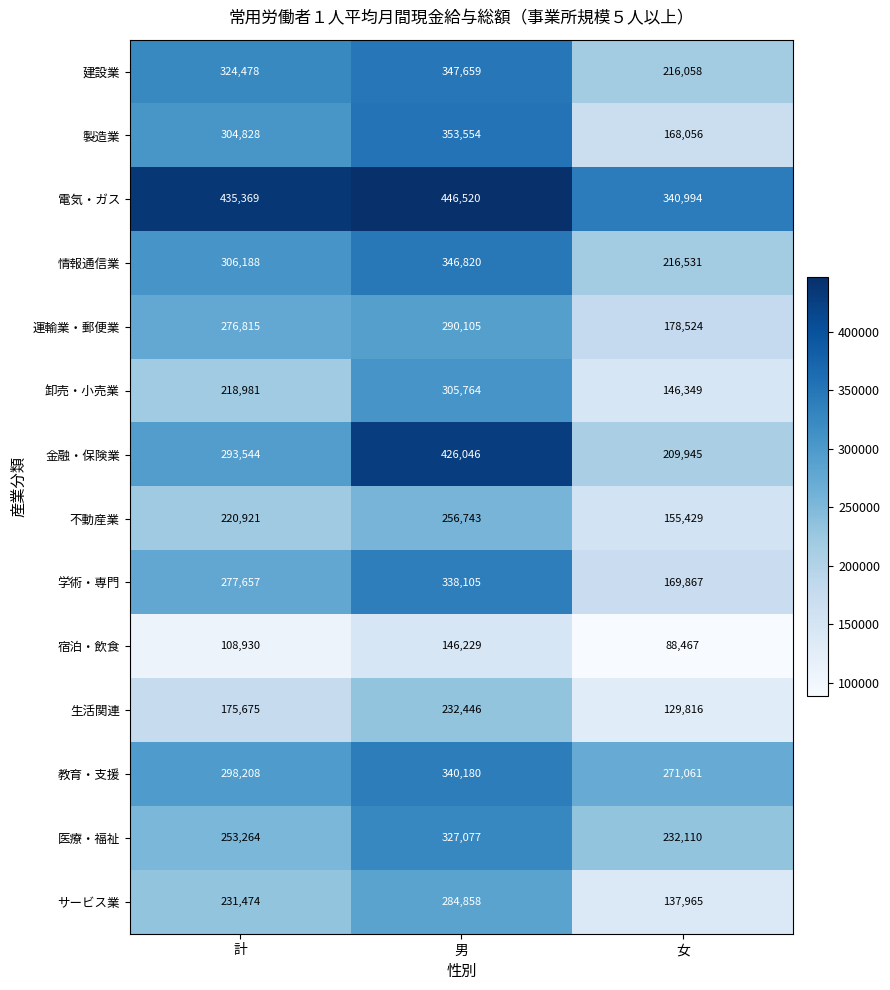

What is the greatest value displayed?

446520